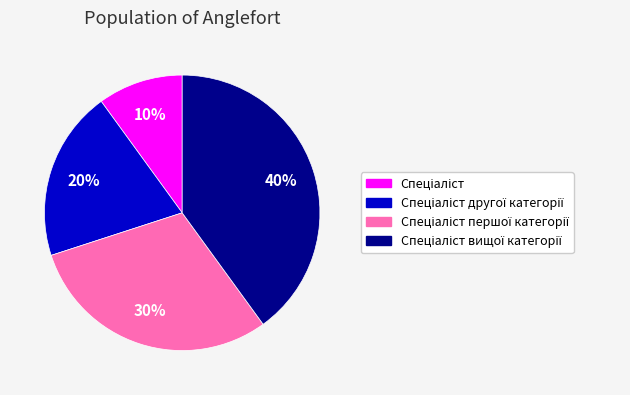

To the nearest percent, what is the difference between the largest and smallest slice percentages?

30%